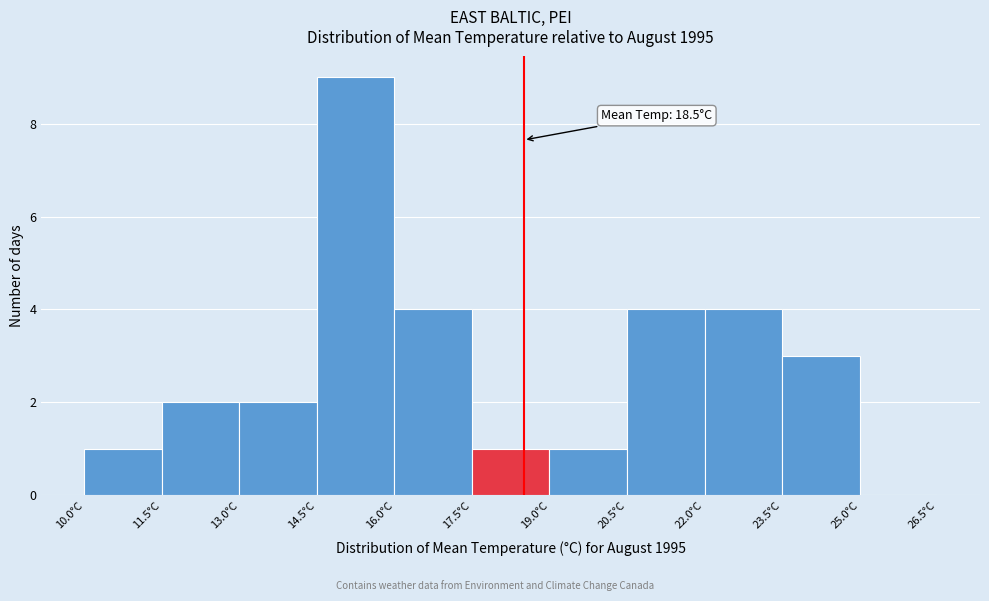

Over which range of the x-axis is the bar tallest?

14.5 to 16.0